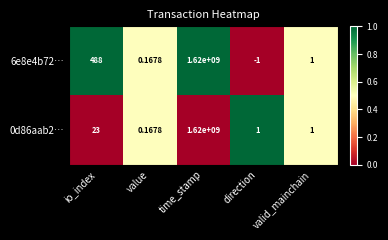

At which label does 0d86aab2… reach its peak?

time_stamp